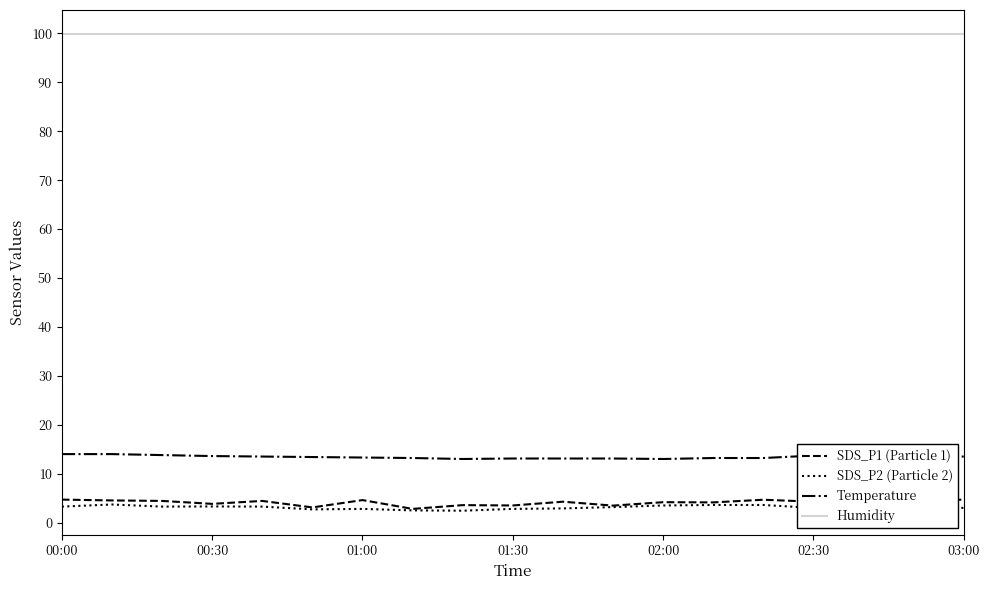

What is the highest value of the Humidity series?

99.9